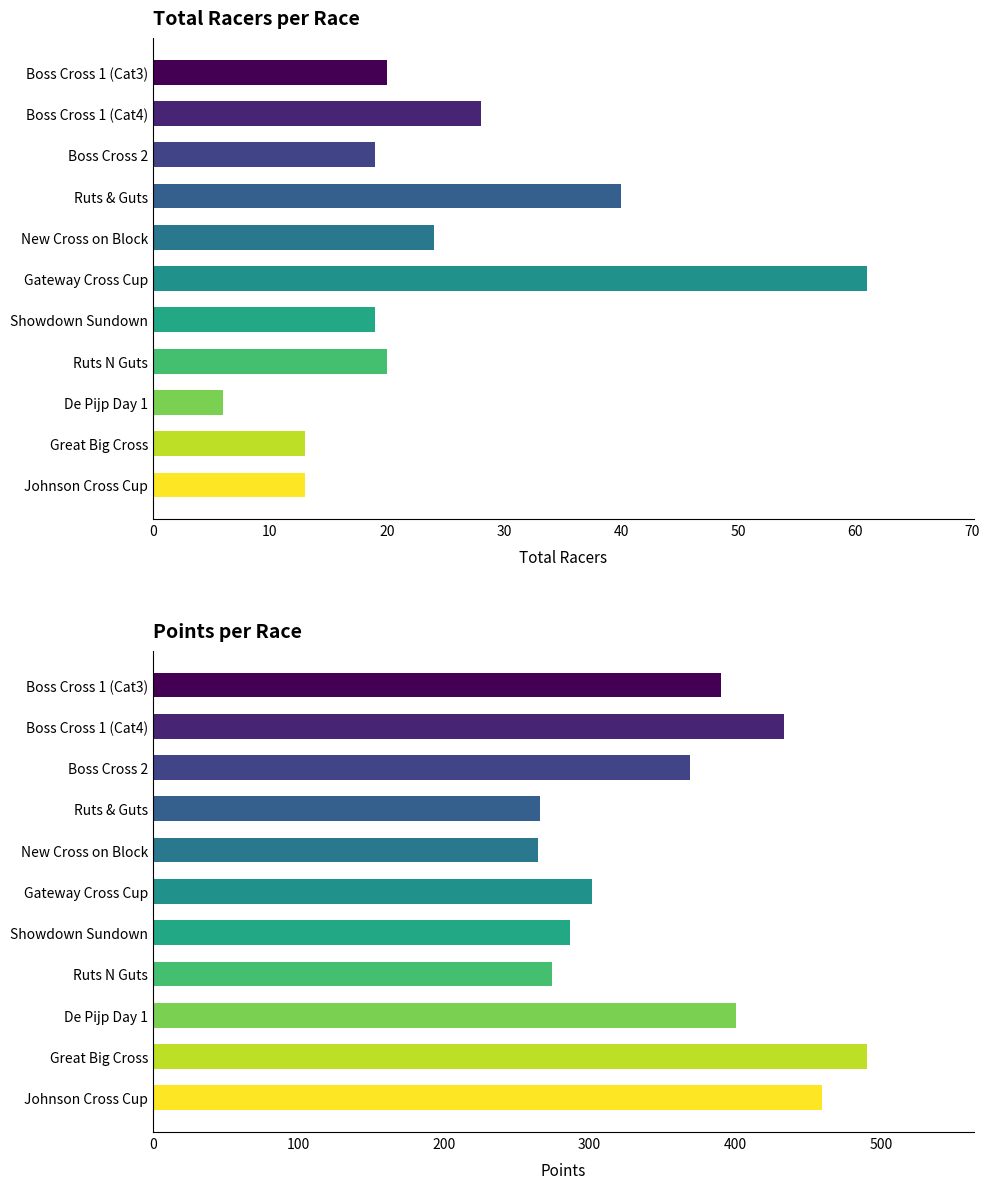

The Points series shows 74.5 at Ruts & Guts. True or false?

False